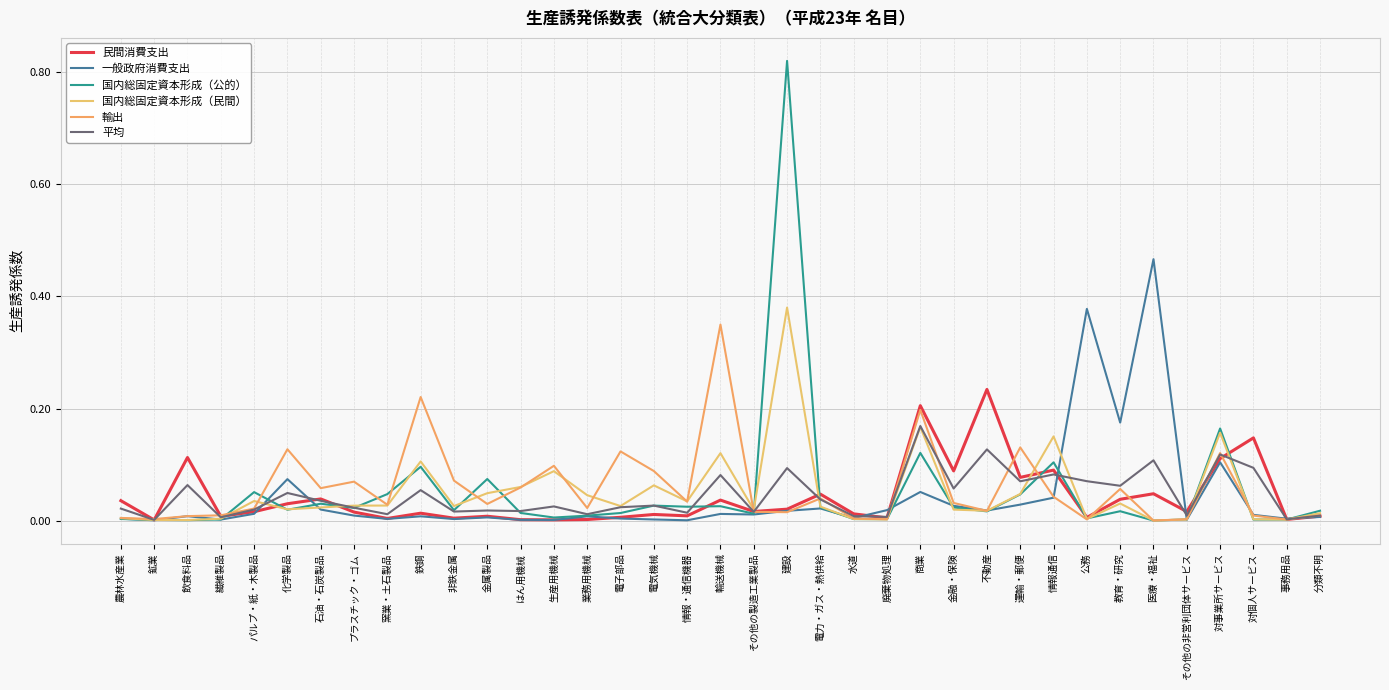

What position from the right is 情報・通信機器?

20